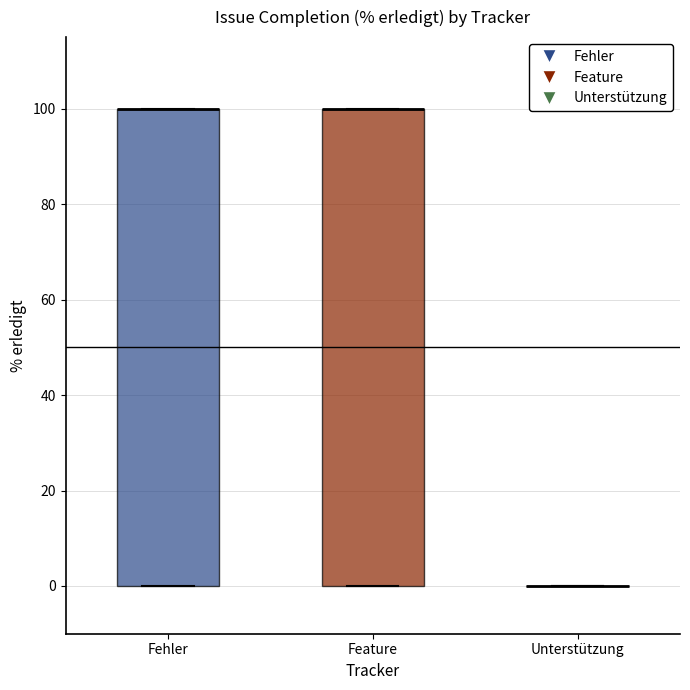

Where is the lower edge of the box for Fehler on the y-axis? The values are not printed on the chart, so give them approximately, as read against the axis.

0